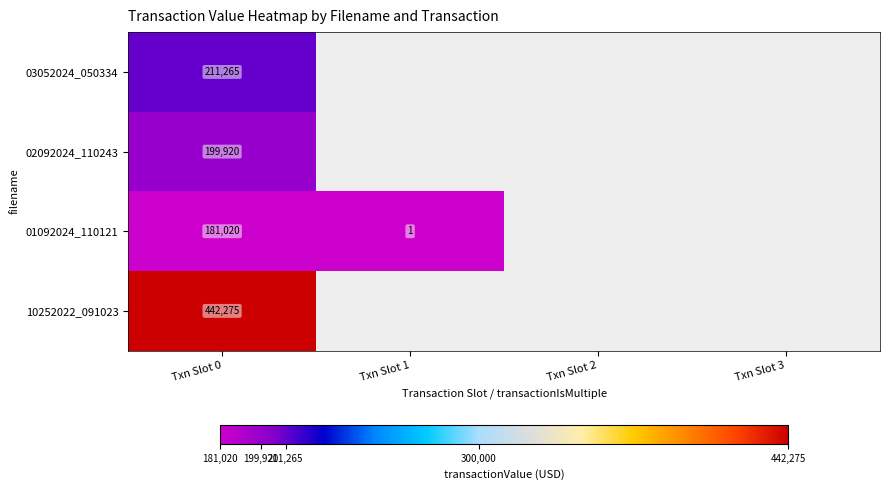

At which category does the chart reach its minimum across all series?

Txn Slot 1